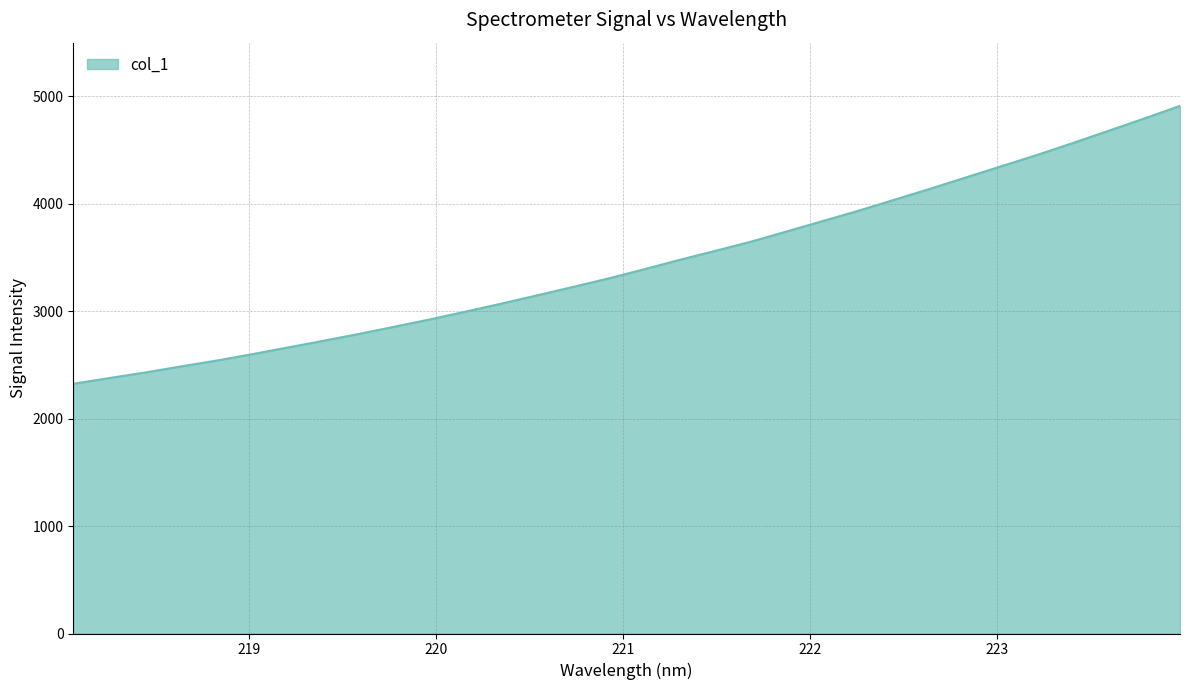

What is the greatest value displayed?

4911.6